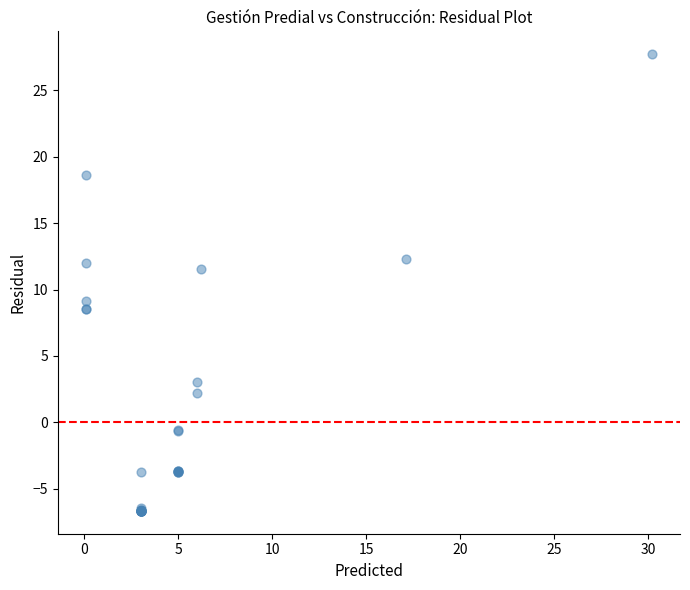

What Y value in the scatter plot is closest to 10?

9.1